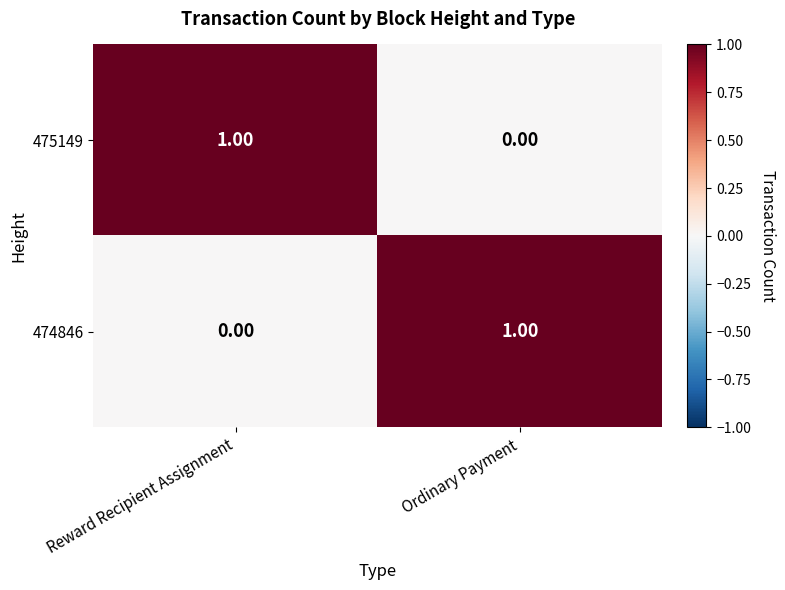

At which label is 475149 closest to 0?

Ordinary Payment